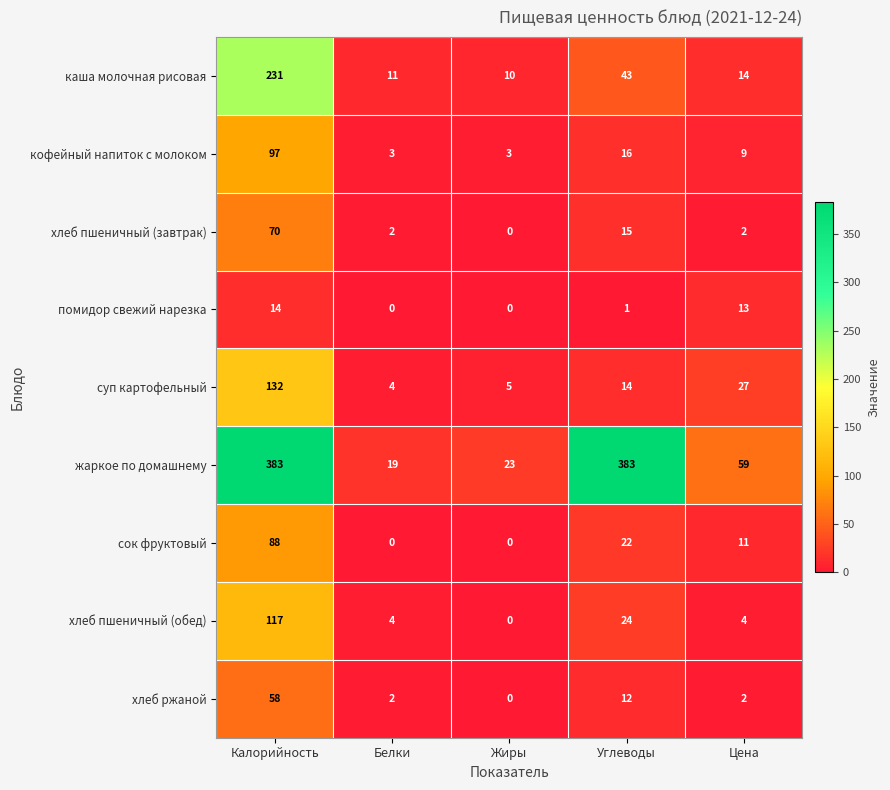

At which category is the sum across all series the highest?

Калорийность